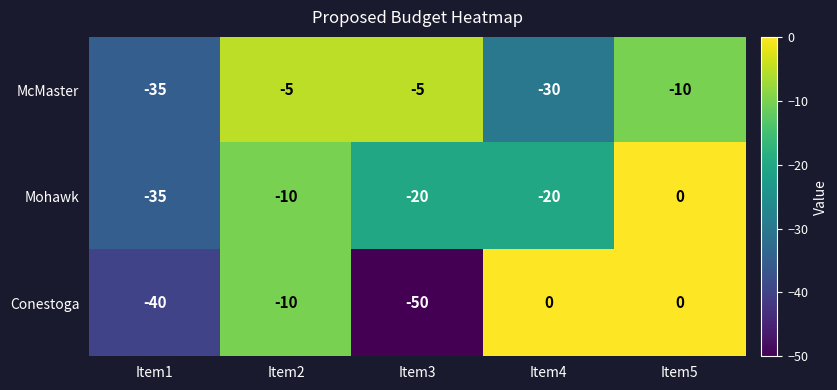

Rank the series at Item3 from lowest to highest value.

Conestoga, Mohawk, McMaster